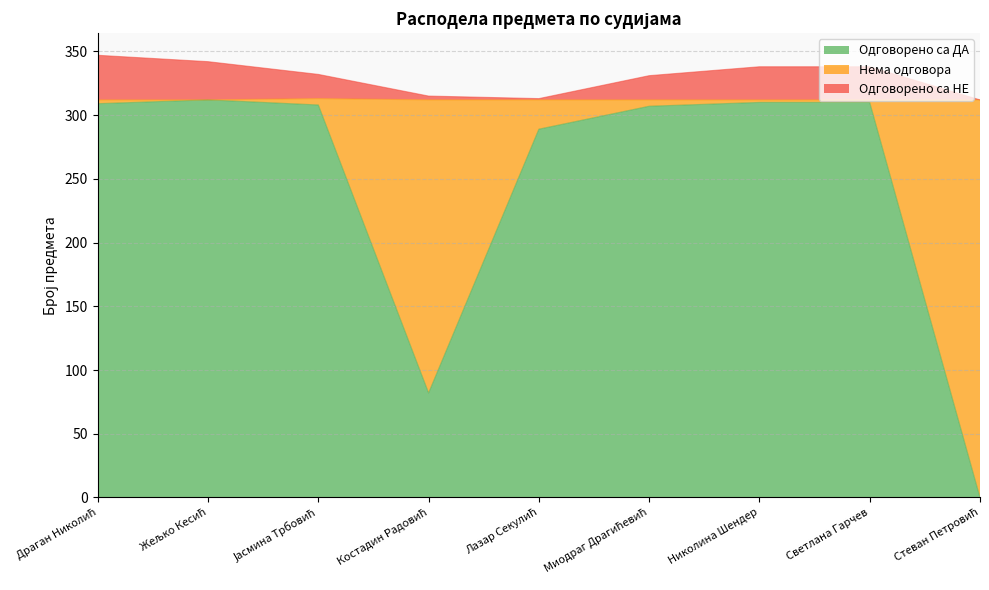

What is the highest value of the Одговорено са ДА series?

312